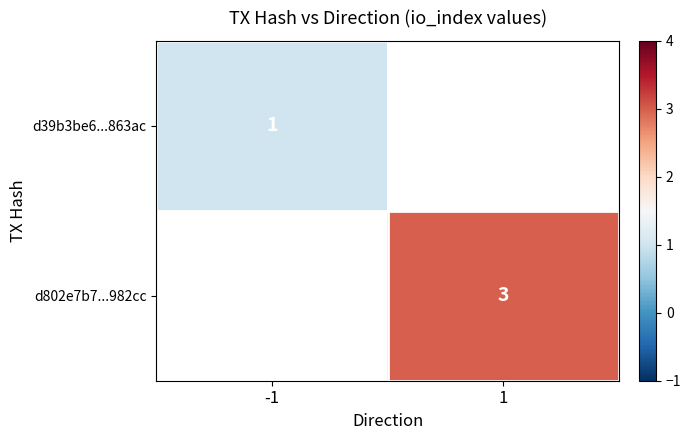

The value of d802e7b7...982cc at 1 is 4. True or false?

False